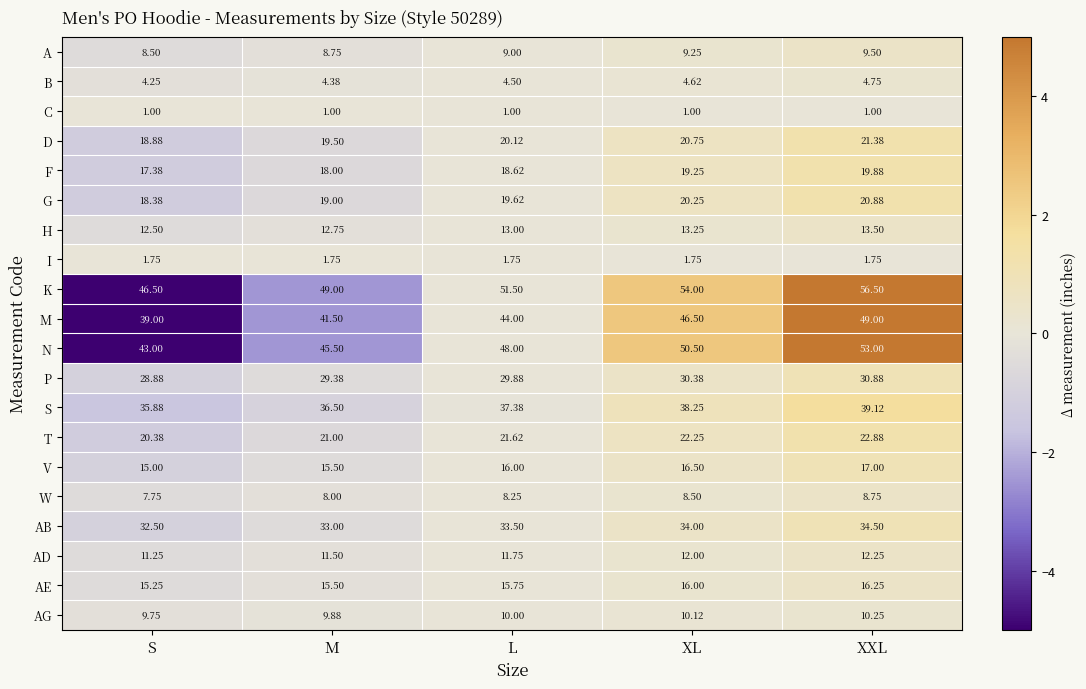

Where does the P series first go above 29?

M